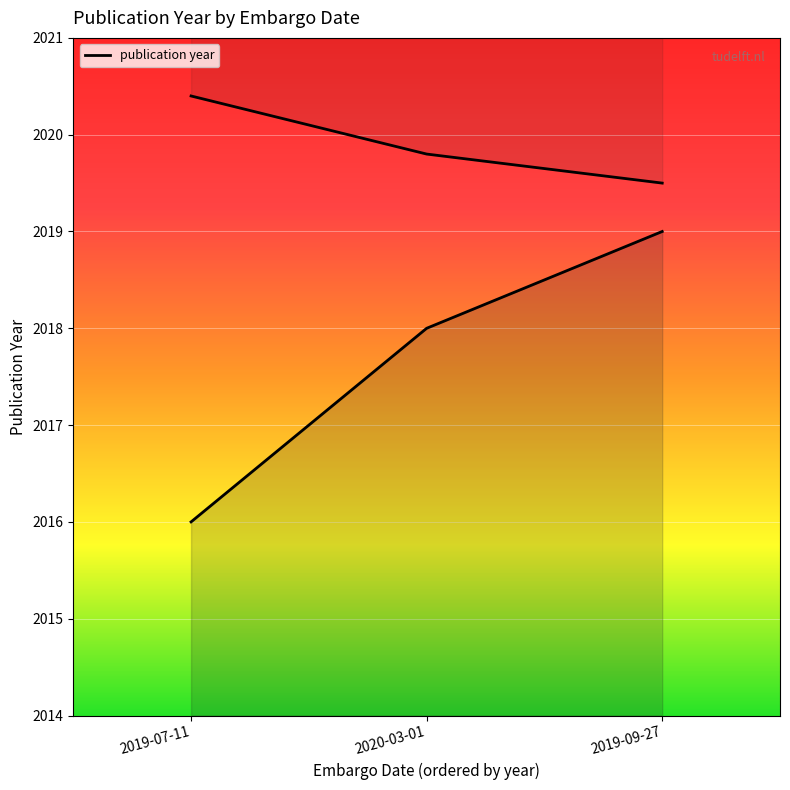

Rank the categories by value from highest to lowest.

2019-09-27, 2020-03-01, 2019-07-11